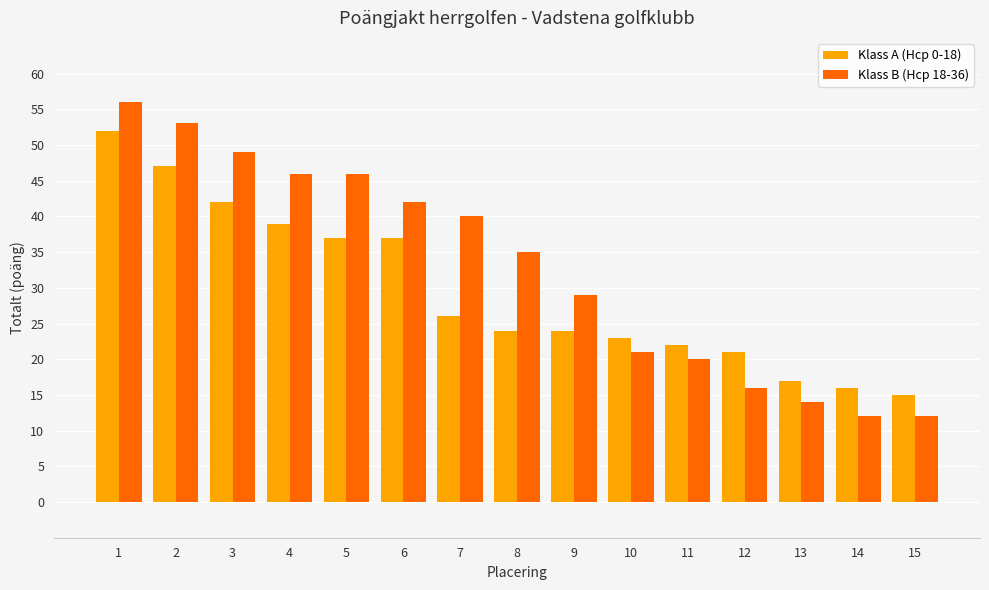

What is the difference between the highest and lowest values at 1?

4.0